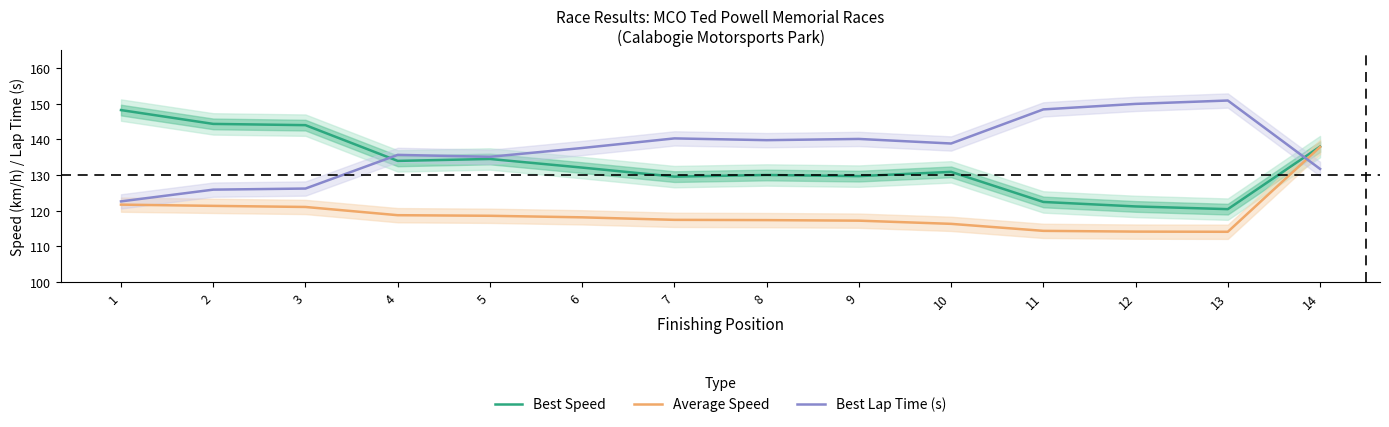

Rank the categories by Best Lap Time (s) value from highest to lowest.

13, 12, 11, 7, 9, 8, 10, 6, 4, 5, 14, 3, 2, 1